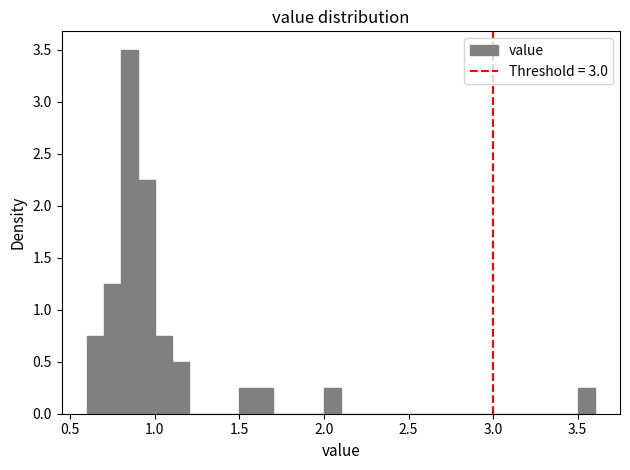

Around what value on the x-axis is the tallest bar? Give the approximate position of its centre, as read against the axis.

0.85